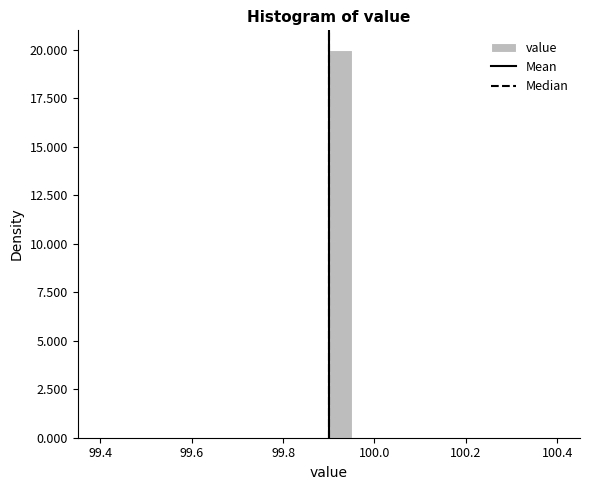

Around what value on the x-axis is the tallest bar? Give the approximate position of its centre, as read against the axis.

99.92